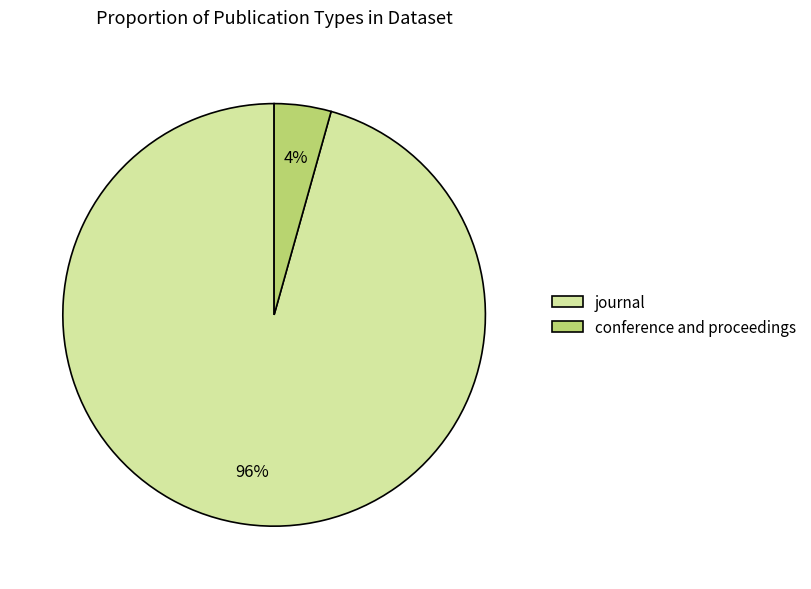

Count the number of slices in the pie.

2